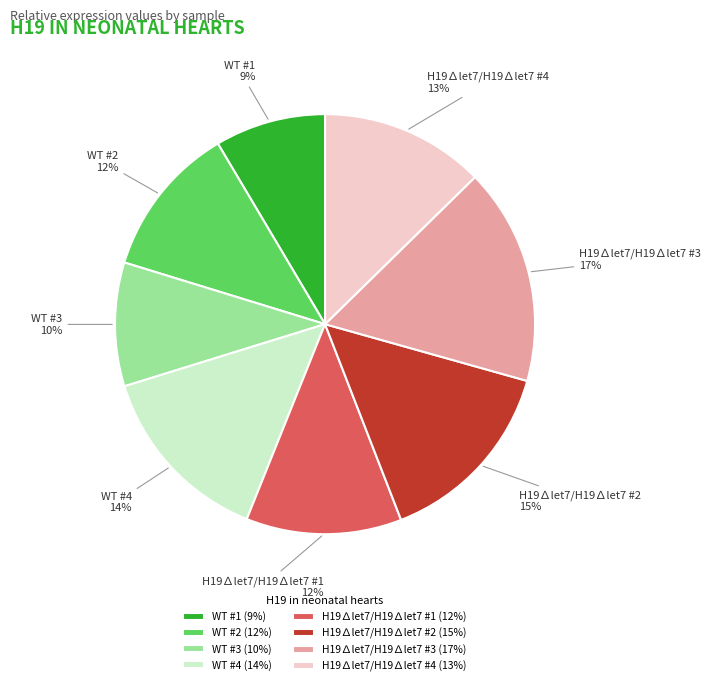

True or false: WT #3 accounts for 1% of the total.

False